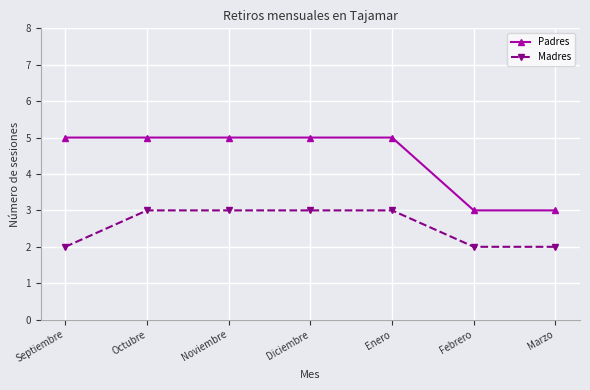

How many lines are shown in the chart?

2